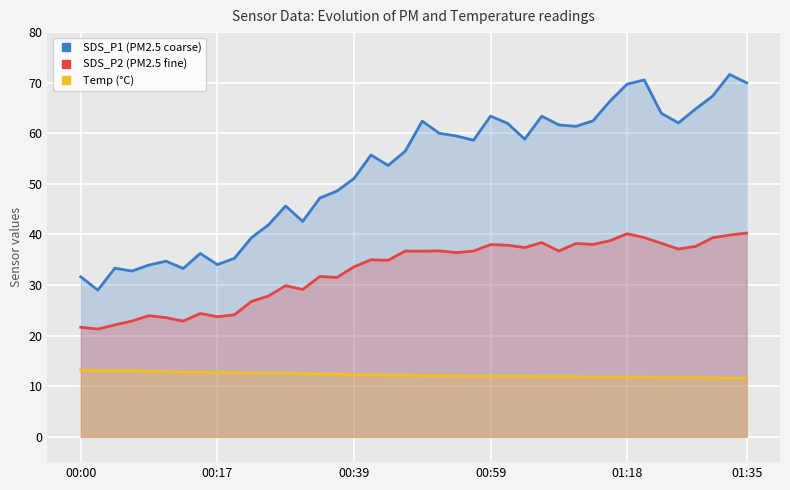

How many lines are shown in the chart?

3